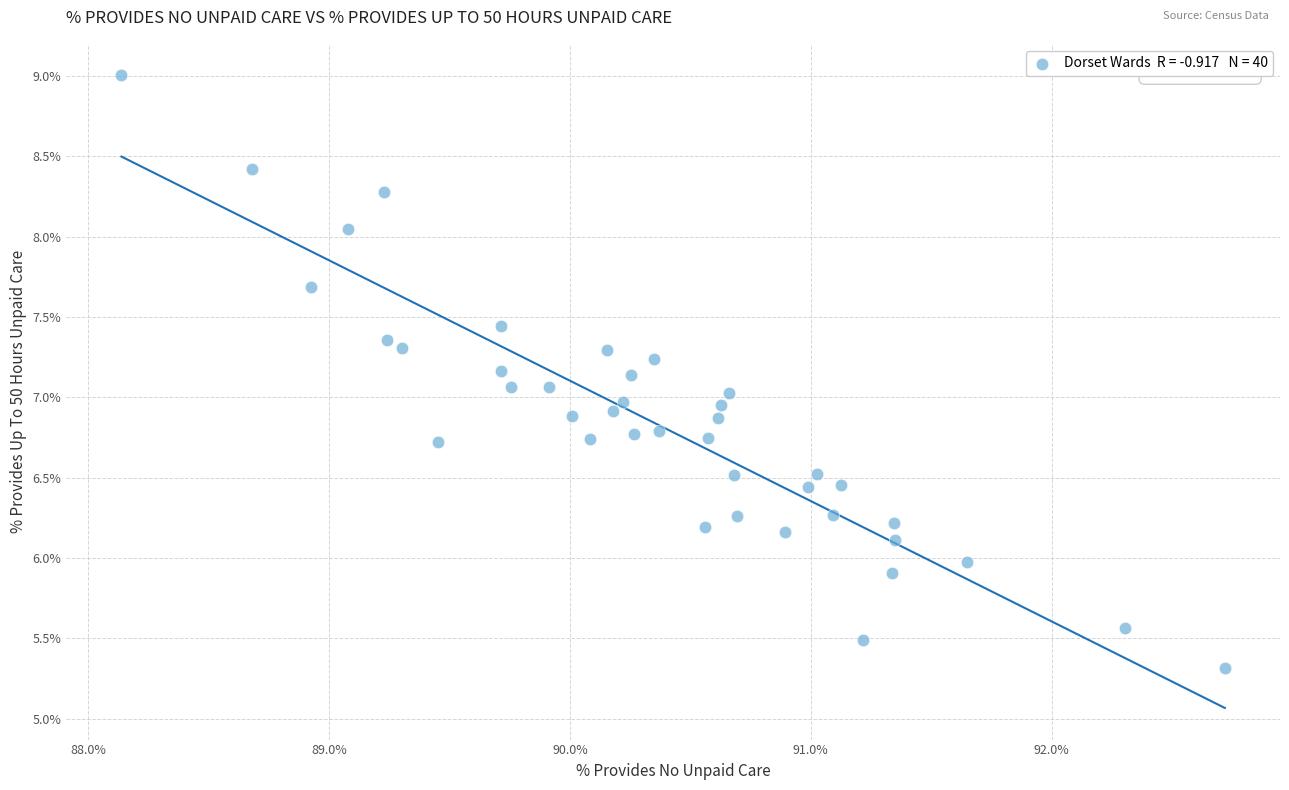

What is the range of Y values (max minus min)?

3.7